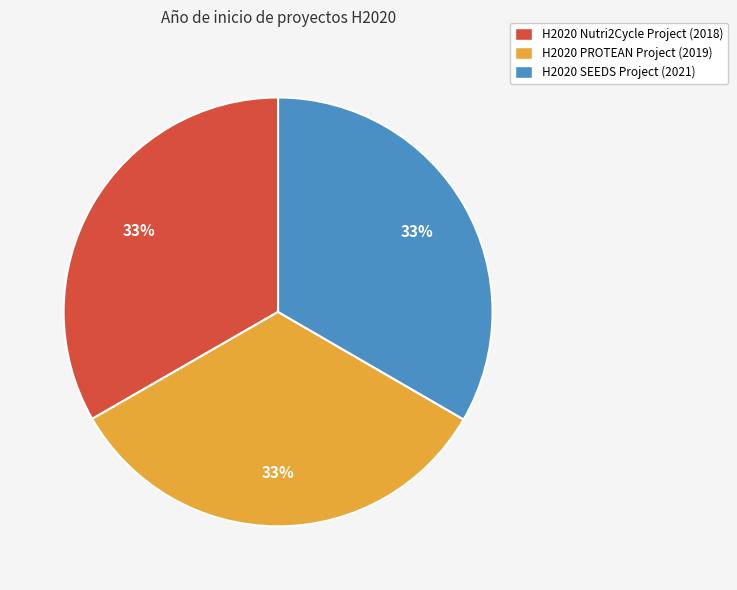

What is the ratio of the value at H2020 PROTEAN Project to the value at H2020 Nutri2Cycle Project?

1.0